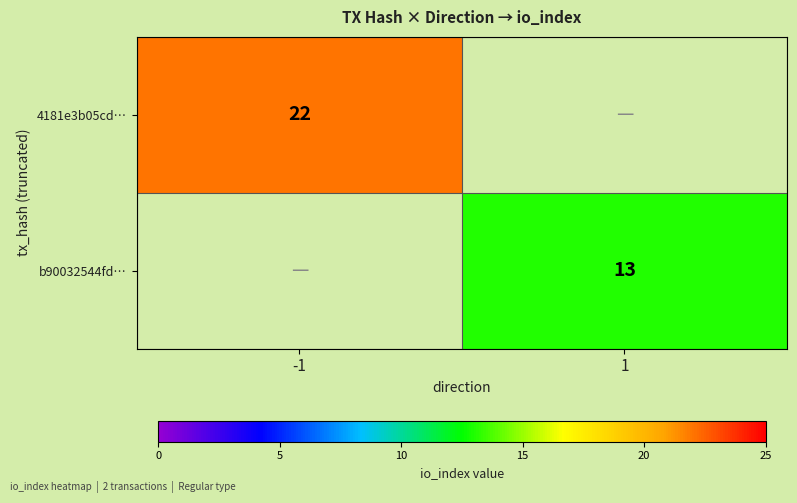

Between 1 and -1, which is larger?

-1